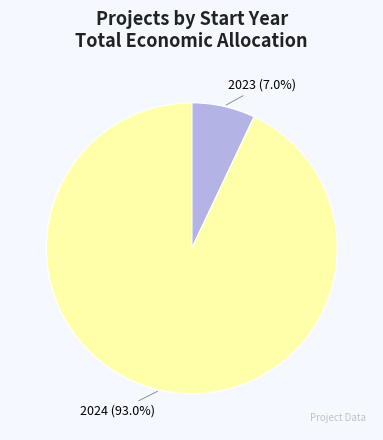

To the nearest percent, what is the average slice percentage?

50%